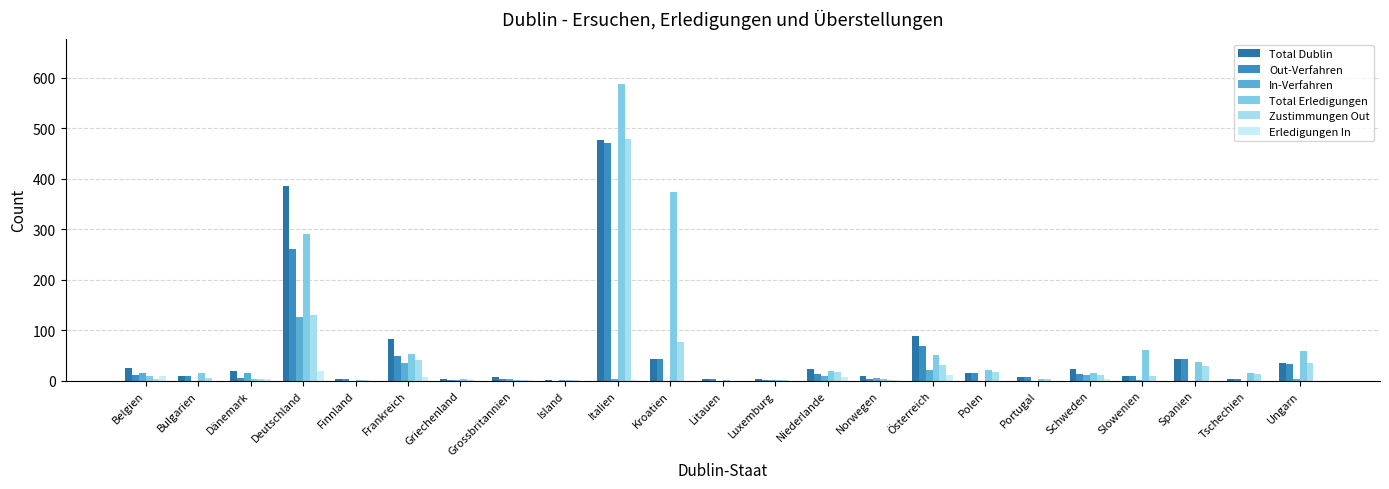

Is the value of Zustimmungen Out at Niederlande greater than the value of Total Erledigungen at Finnland?

Yes